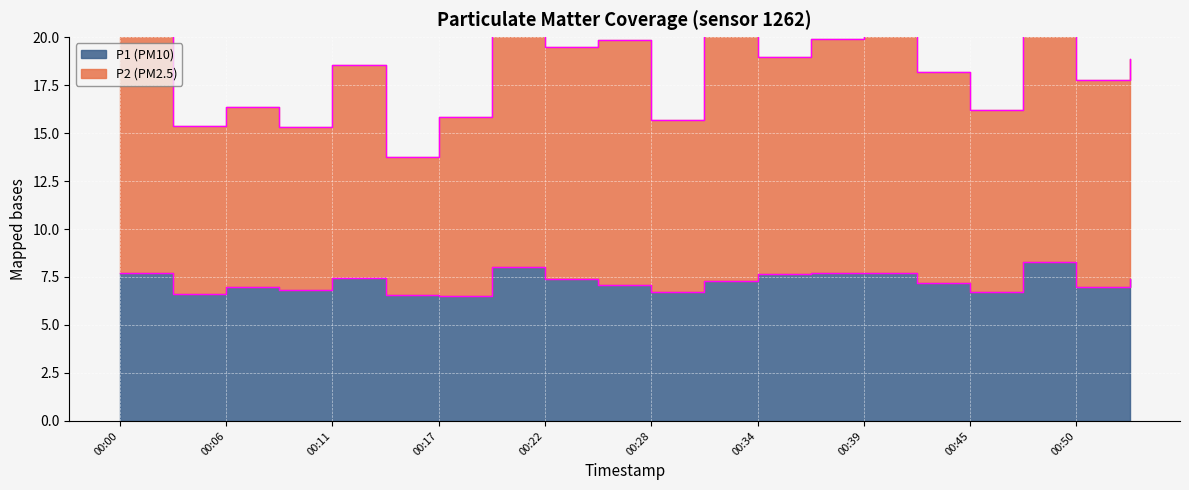

At how many categories does at least one series exceed 16?

15